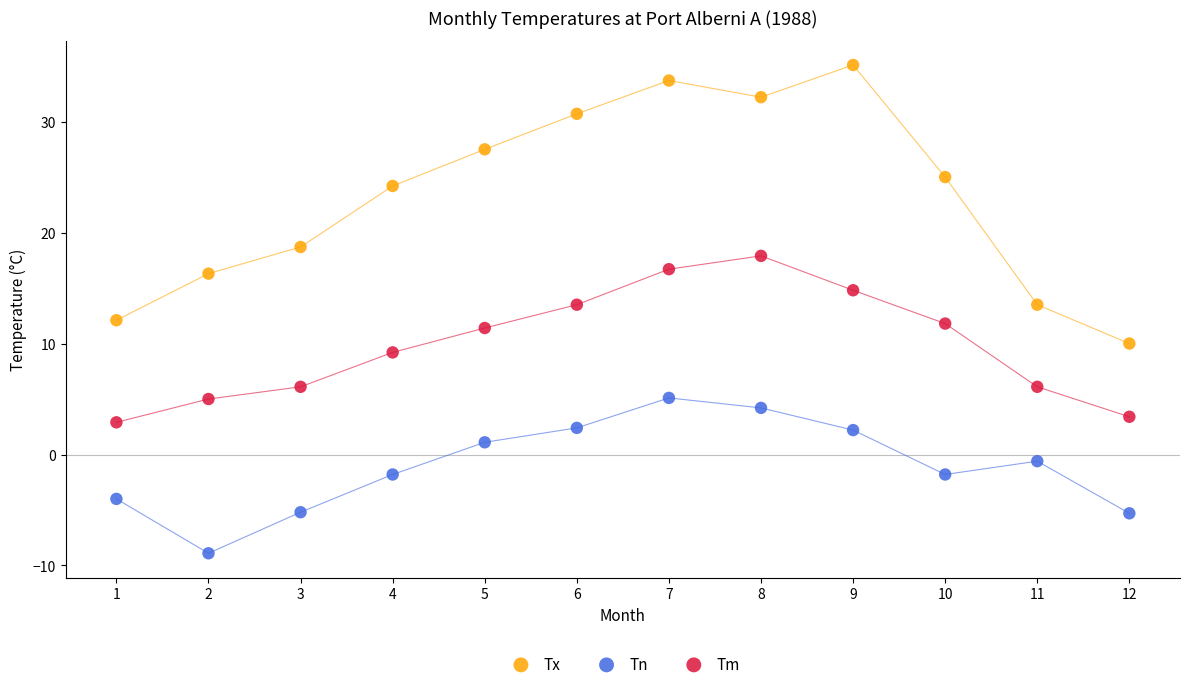

What are all the series names shown in the legend?

Tx, Tn, Tm